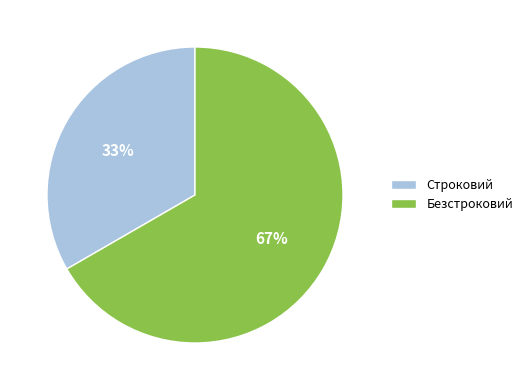

Rank the categories by value from lowest to highest.

Строковий, Безстроковий